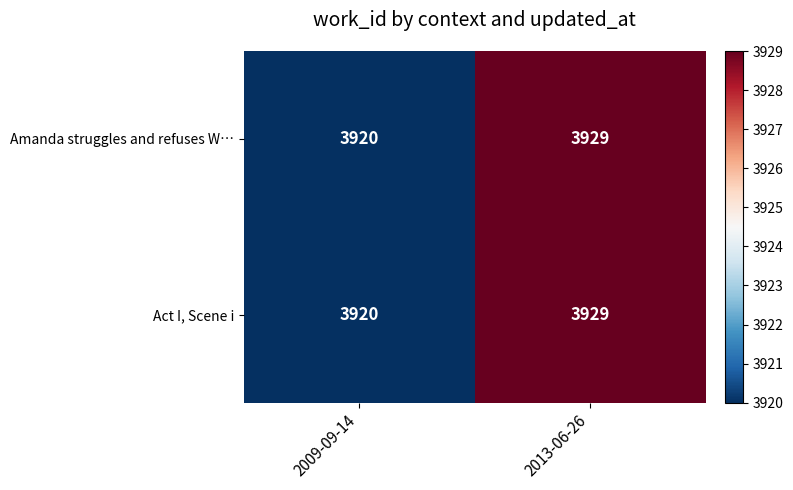

What is the maximum value shown in the chart?

3929